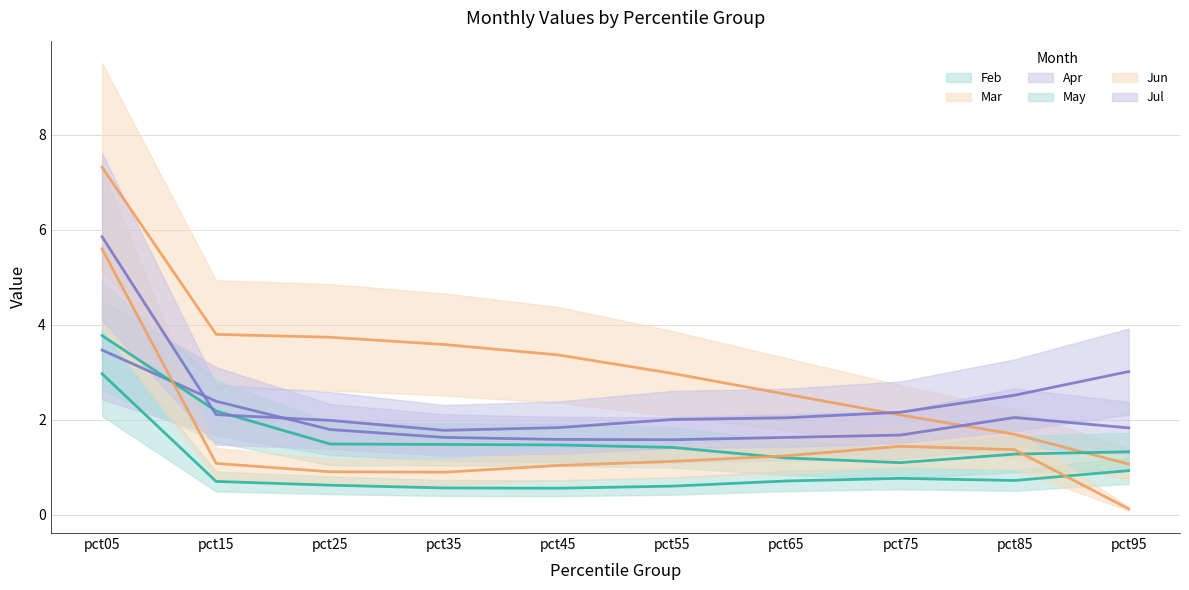

How many interior local valleys does the May series have?

1